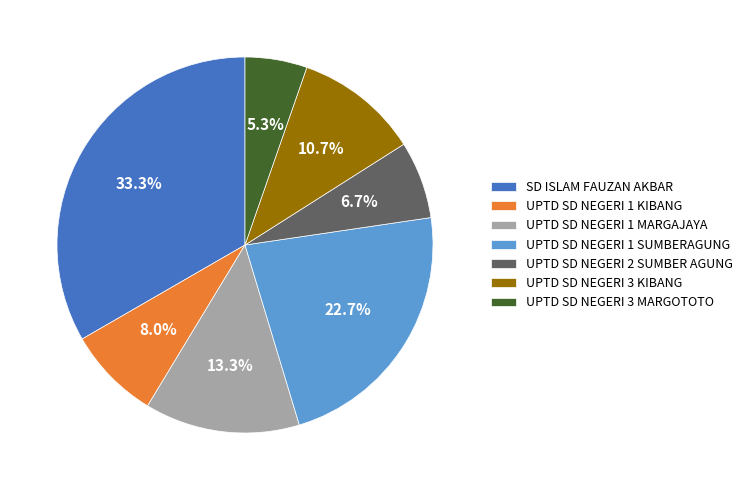

What percentage is the UPTD SD NEGERI 1 MARGAJAYA slice, to the nearest percent?

13%